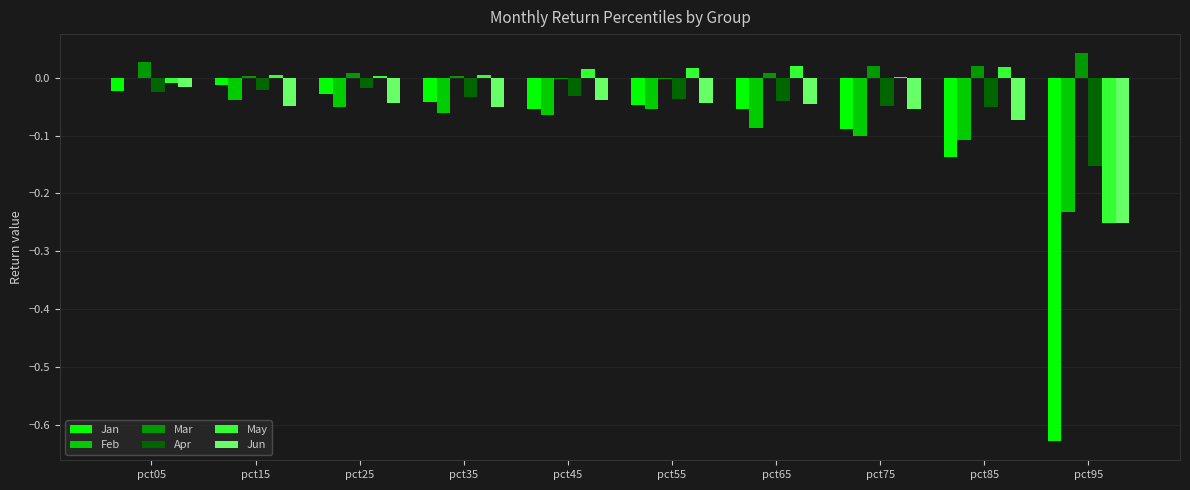

Which label corresponds to the largest value in the chart?

pct95